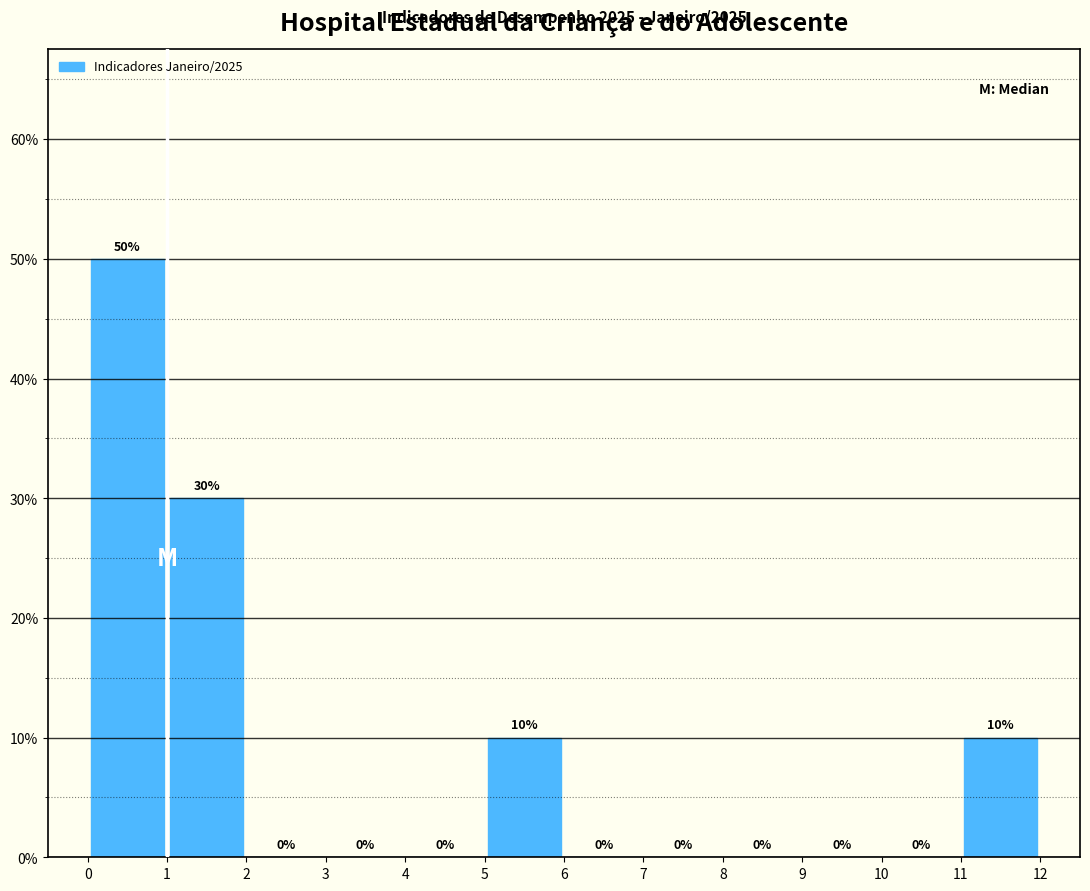

What is the height of the bar covering 0 to 1 on the x-axis?

50